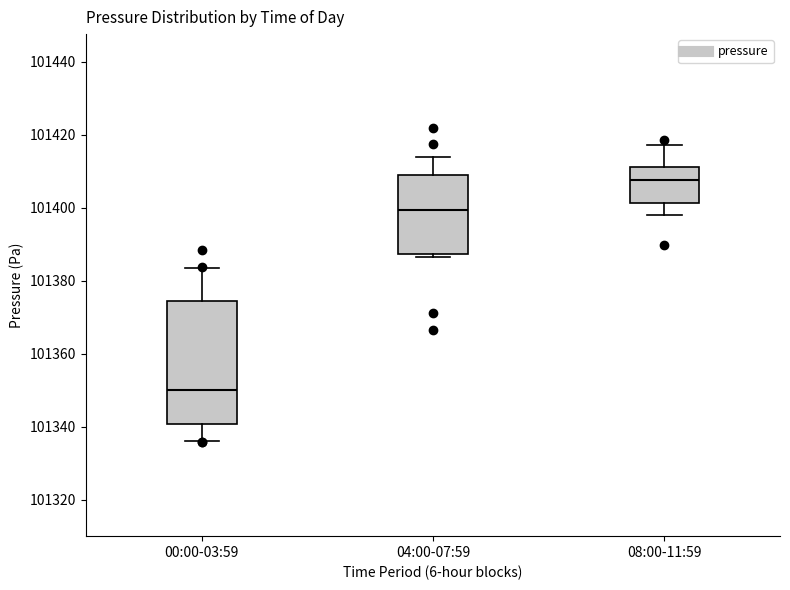

Reading left to right, transcribe this box plot: for each box, give where its median line is, the range the box spans, and where its two whiskers end, as read against the y-axis. The values are not printed on the chart, so give them approximately, as read against the axis.

00:00-03:59: median 101350, box 101340 to 101374, whiskers 101336 to 101384
04:00-07:59: median 101400, box 101388 to 101410, whiskers 101386 to 101414
08:00-11:59: median 101408, box 101402 to 101412, whiskers 101398 to 101418